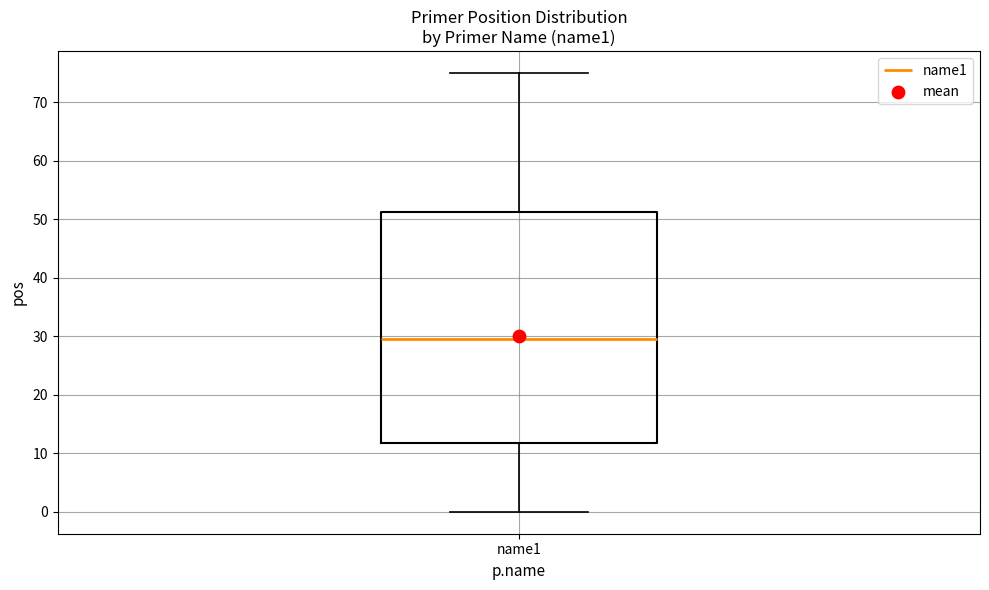

Read this box plot against the y-axis: the position of the median line, the range covered by the box, and the ends of both whiskers. The values are not printed on the chart, so give them approximately, as read against the axis.

median 30, box 12 to 51, whiskers 0 to 75